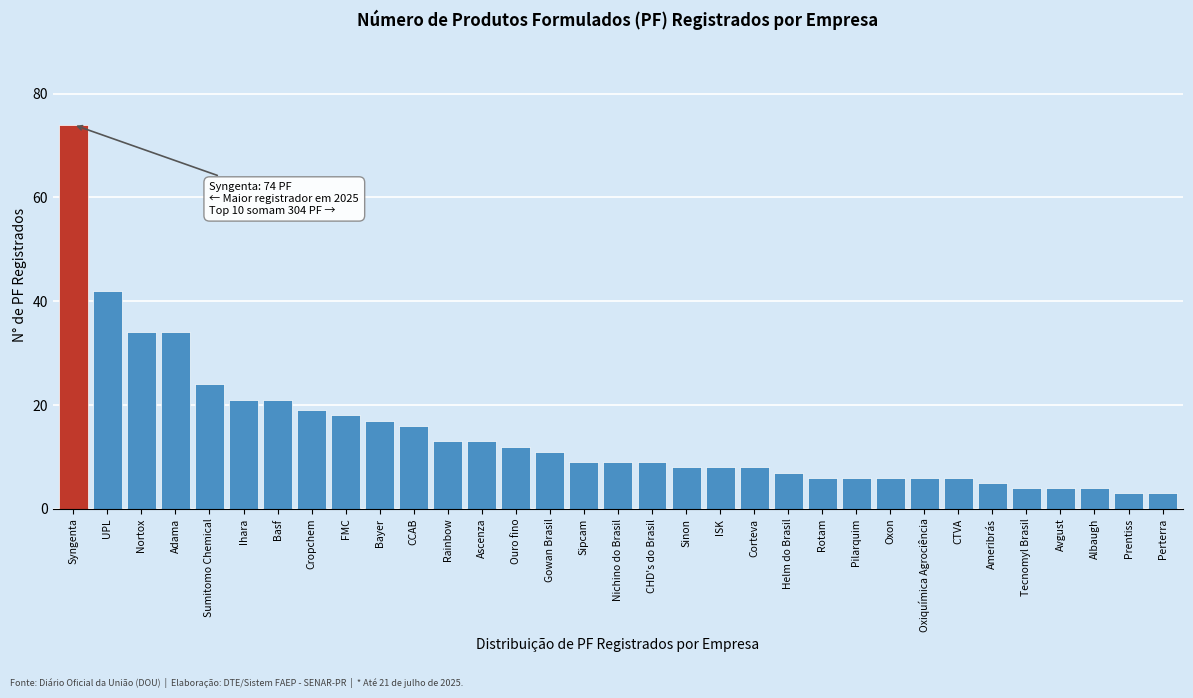

What is the average value?

15